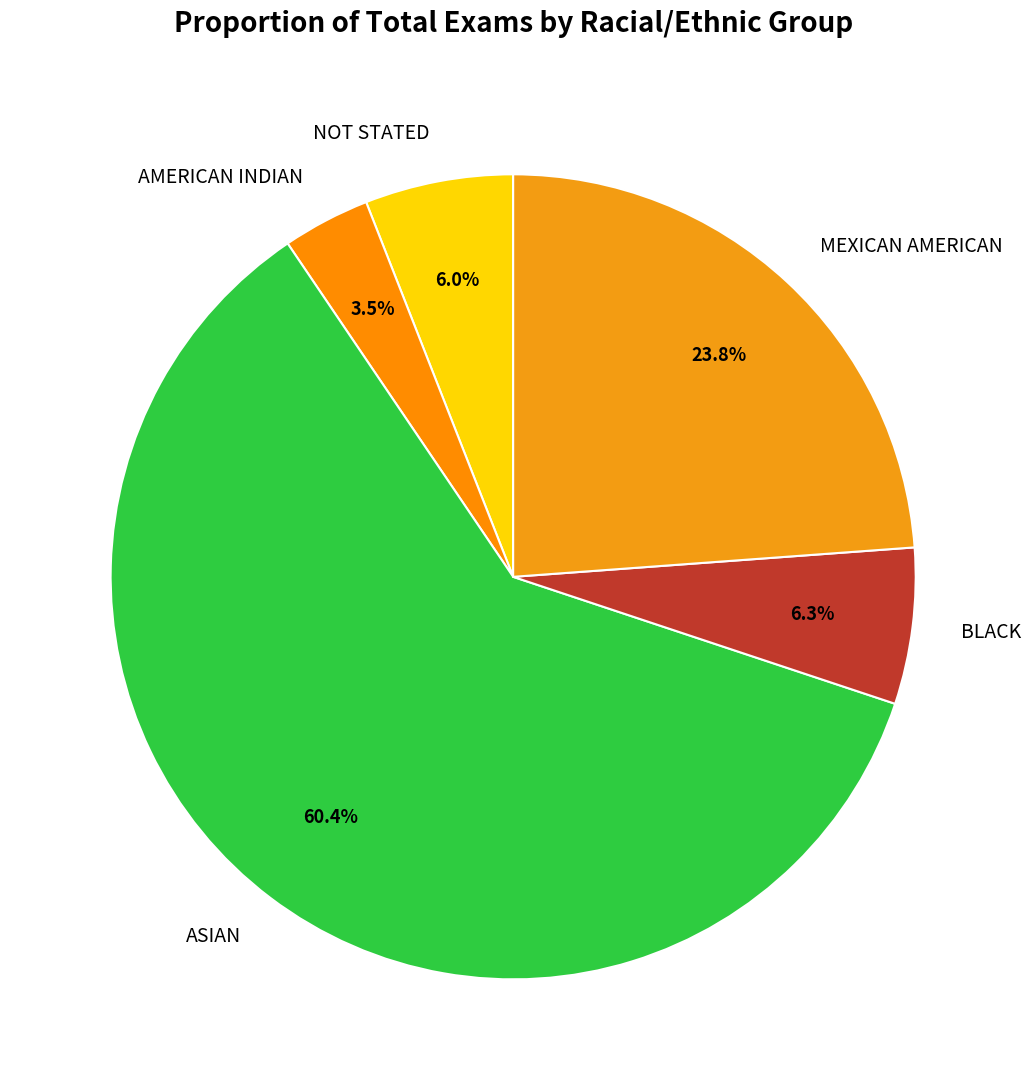

Which category has the biggest portion of the pie?

ASIAN